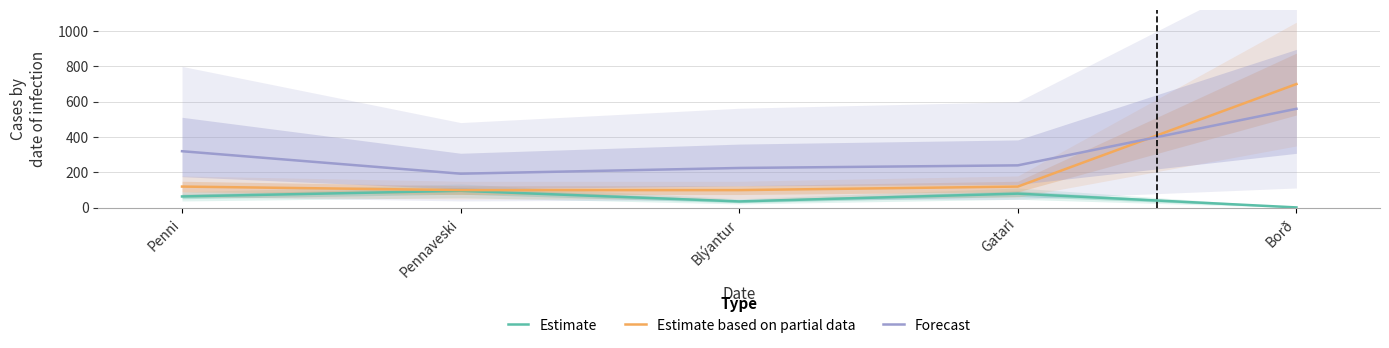

At how many categories does at least one series exceed 597?

1